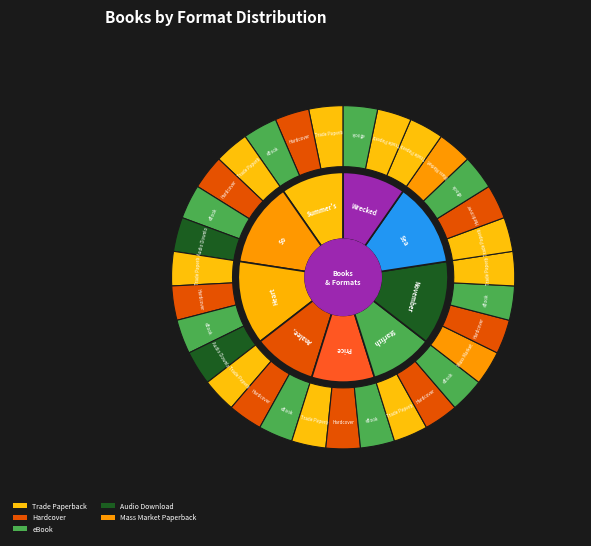

To the nearest percent, what is the combined percentage of Analee, in Real Life and Sea of Trolls?

31%